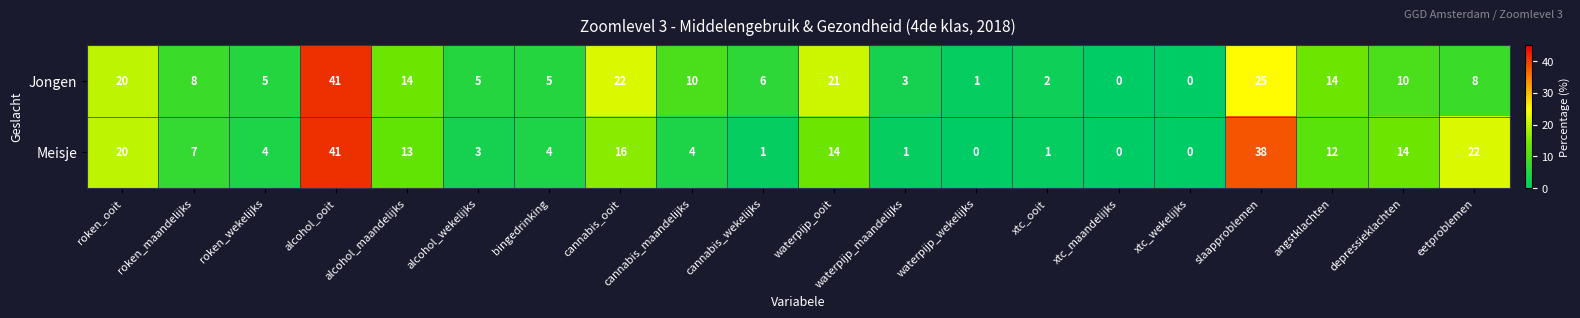

Rank the series at eetproblemen from highest to lowest value.

Meisje, Jongen